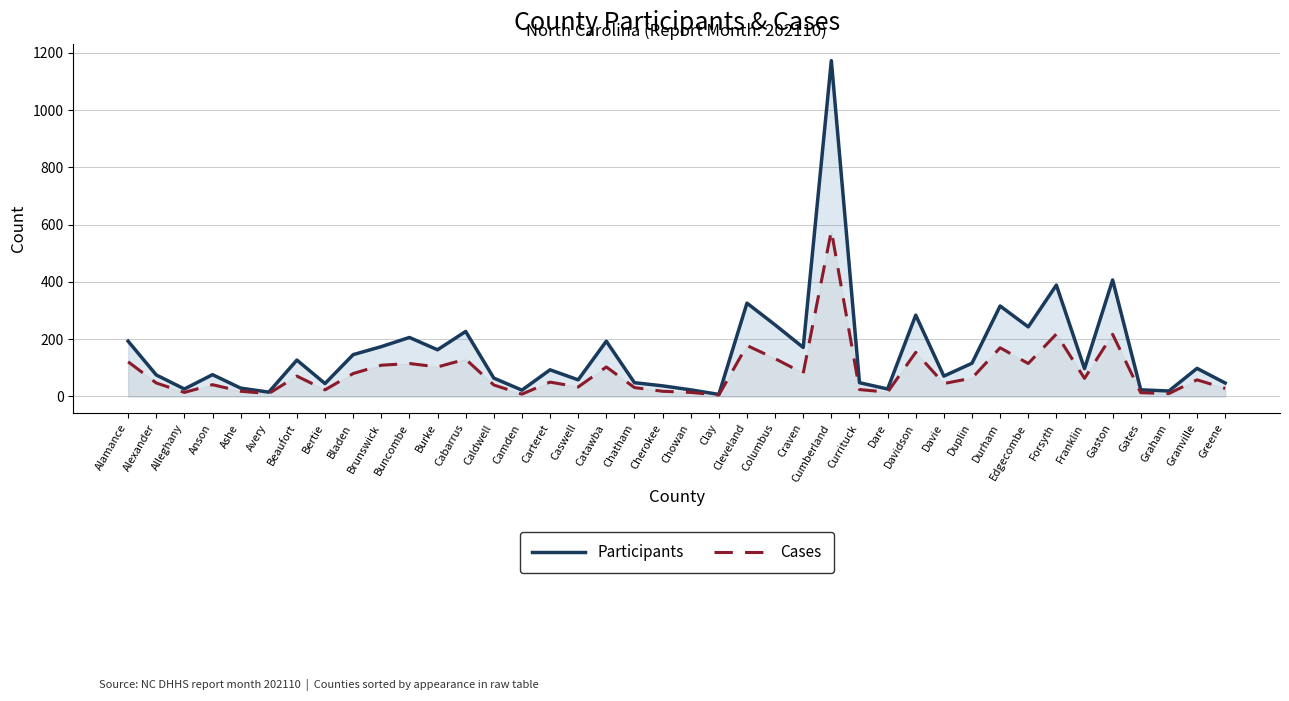

How many values in the Participants series exceed 97?

19